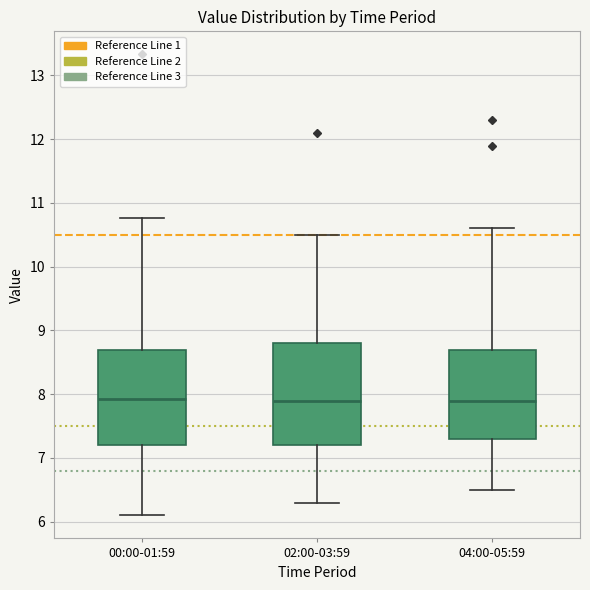

Comparing the boxes themselves (not the whiskers), which one is the tallest?

02:00-03:59